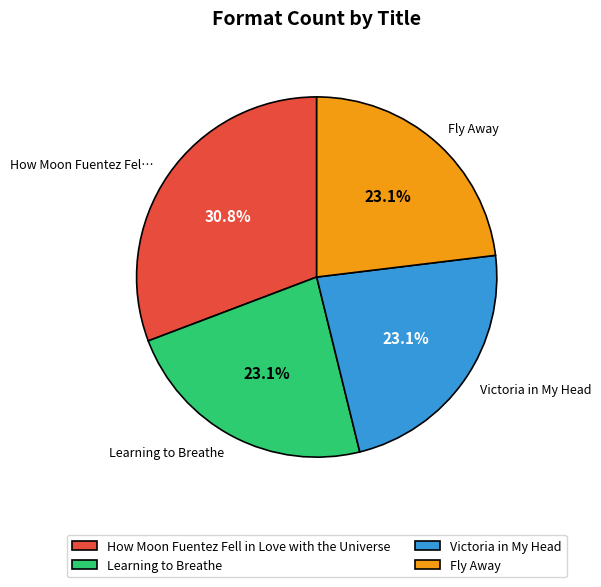

To the nearest percent, what portion does How Moon Fuentez Fell in Love with the Universe represent?

31%